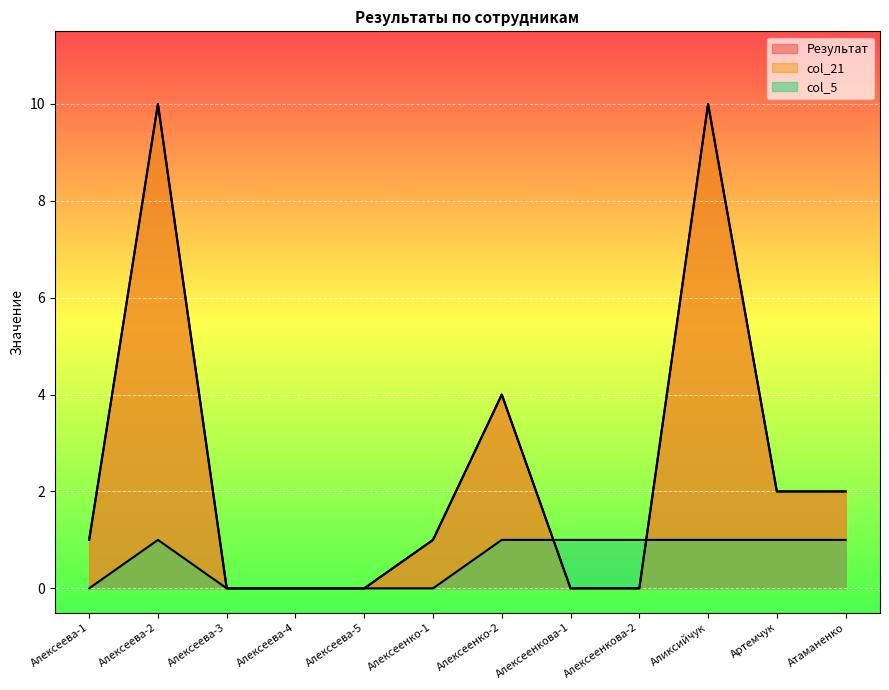

What is the sum of the col_21 values at Атаманенко and Алексеева-5?

2